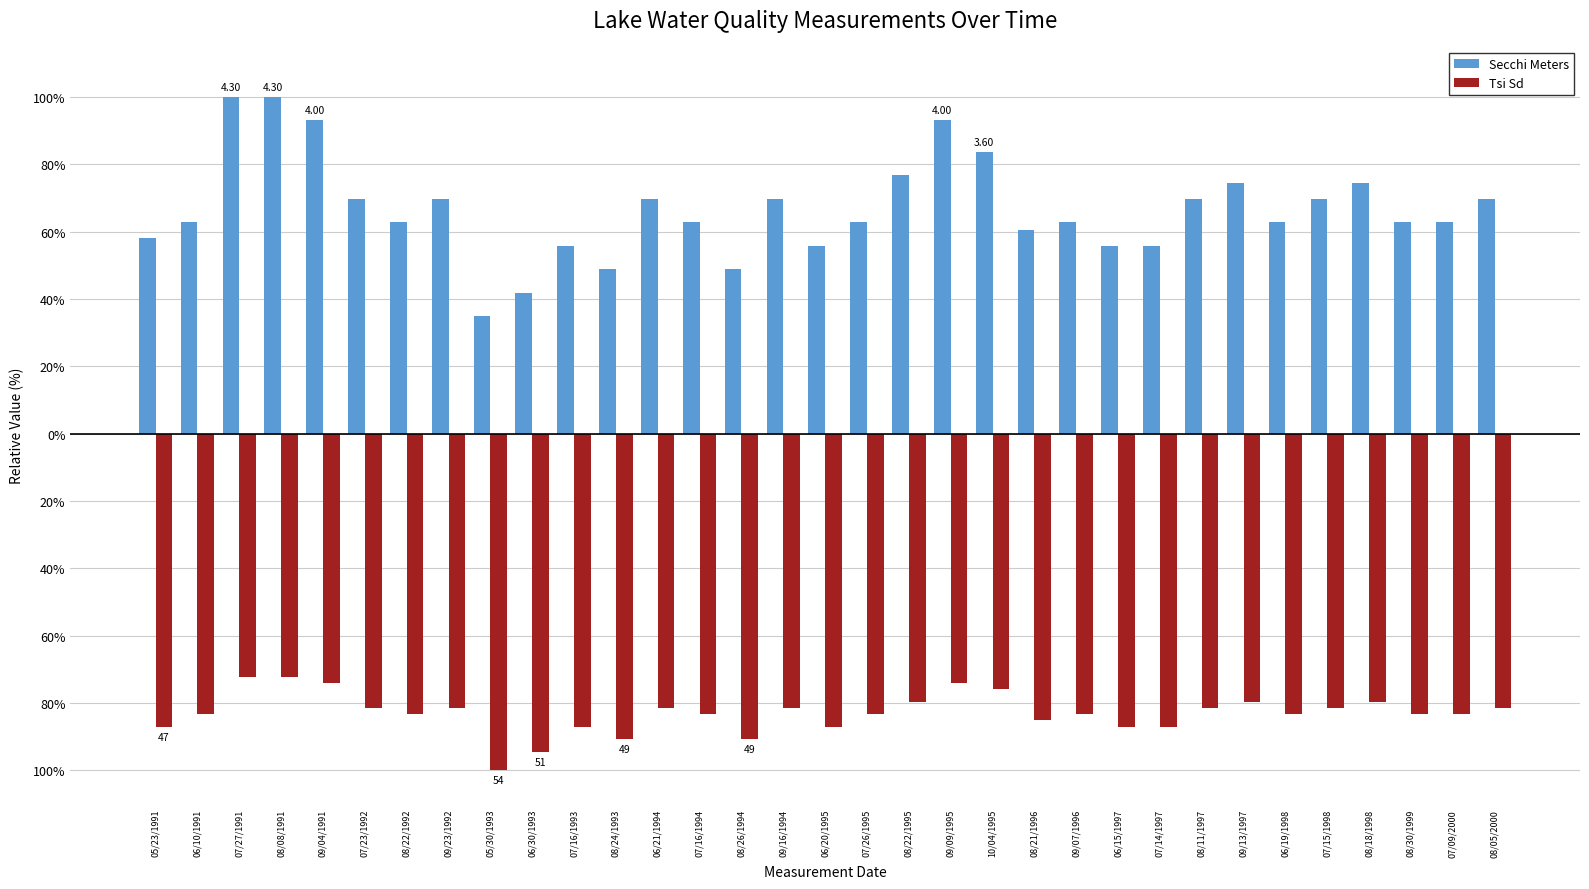

What are all the series names shown in the legend?

Secchi Meters, Tsi Sd